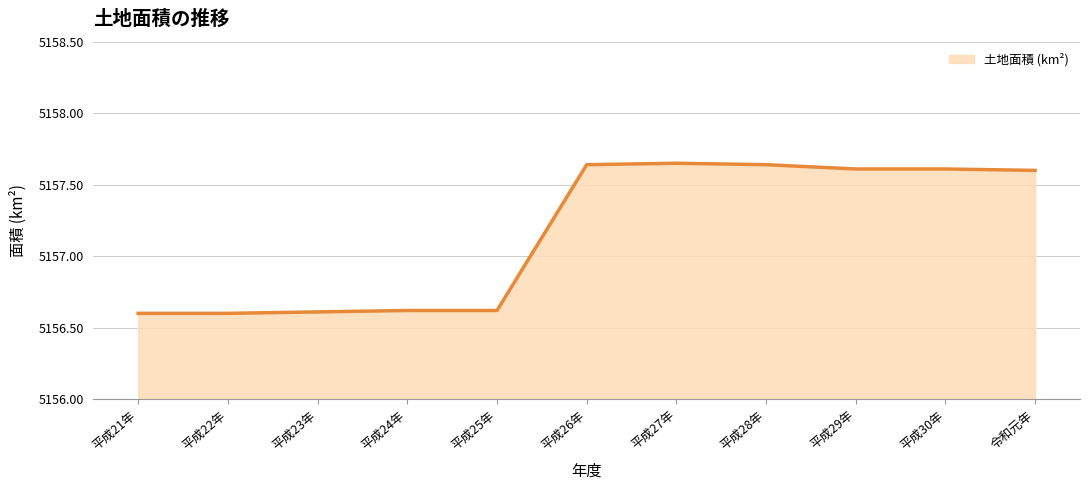

What position from the left is 平成22年?

2